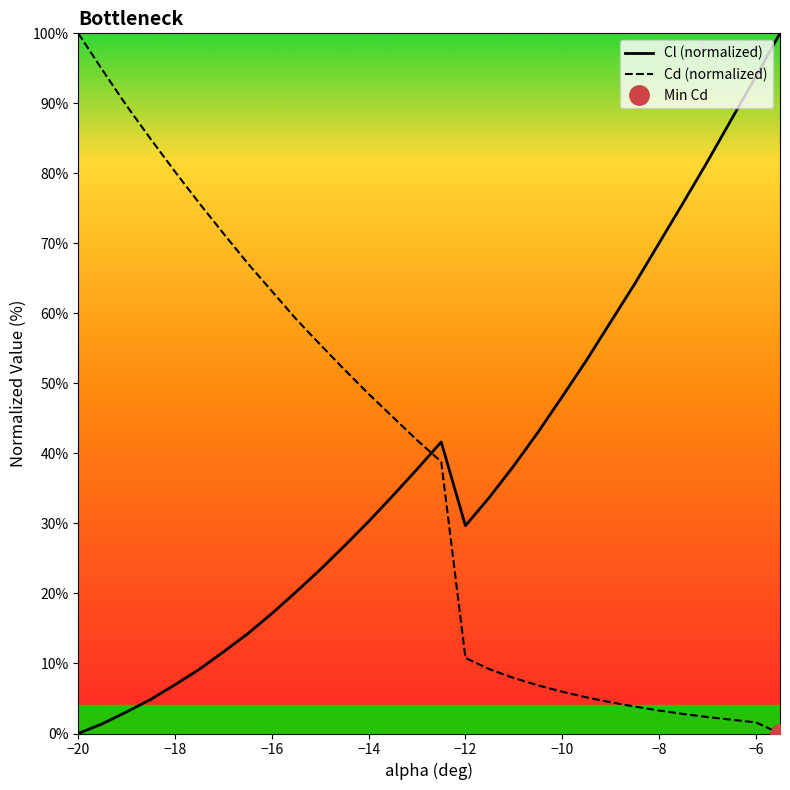

What is the sum of all Cl (normalized) values?

1160.8